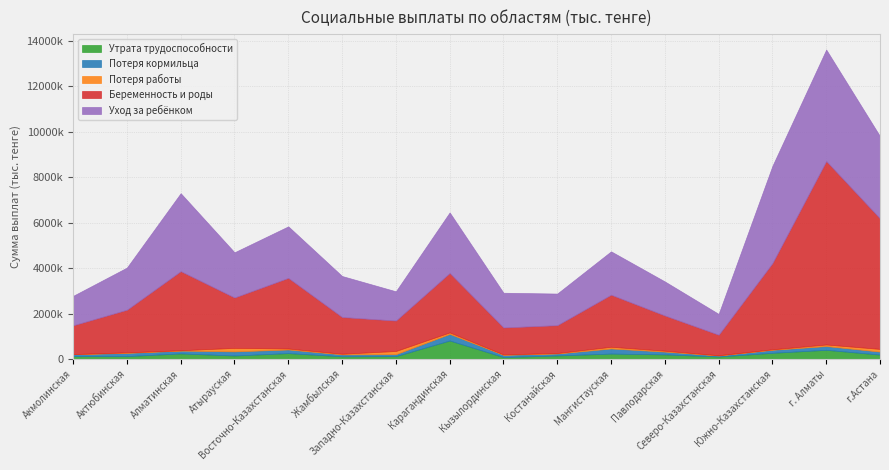

What is the approximate value of Уход за ребёнком at г.Астана?

3618719.9